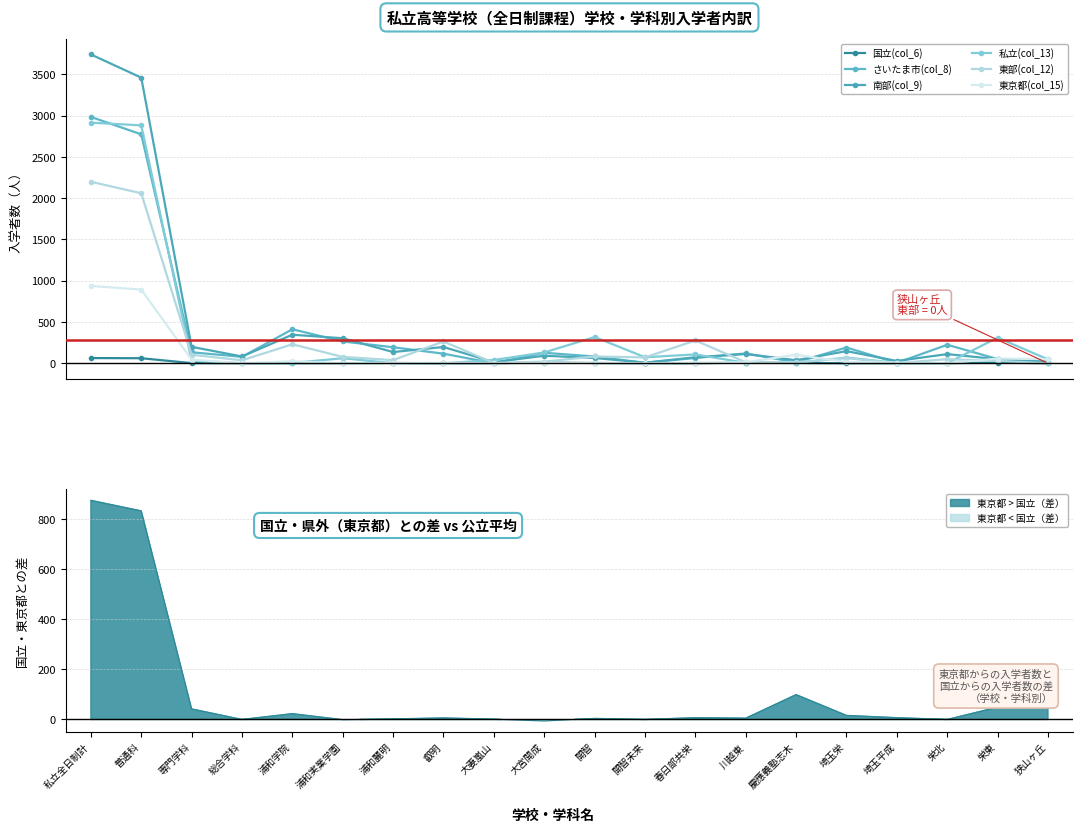

What is the difference between the highest and lowest values at 川越東?

114